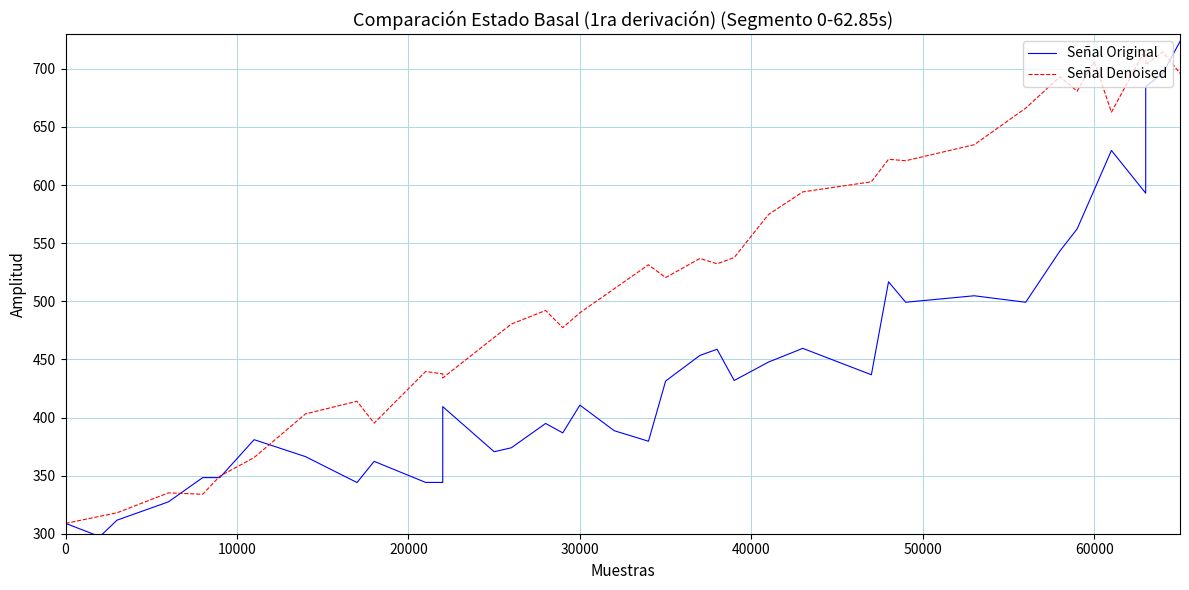

What is the difference between the second highest and minimum values in the Señal Denoised series?

405.8